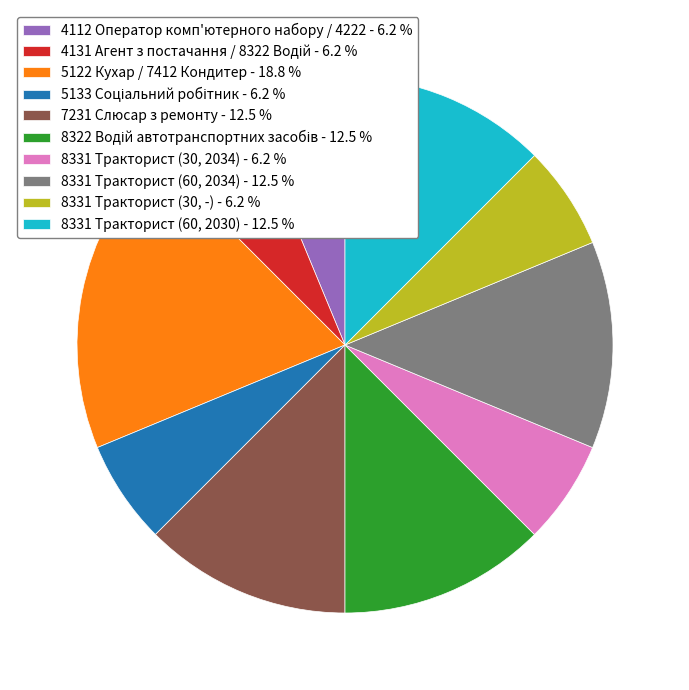

Does any single category account for the majority?

No